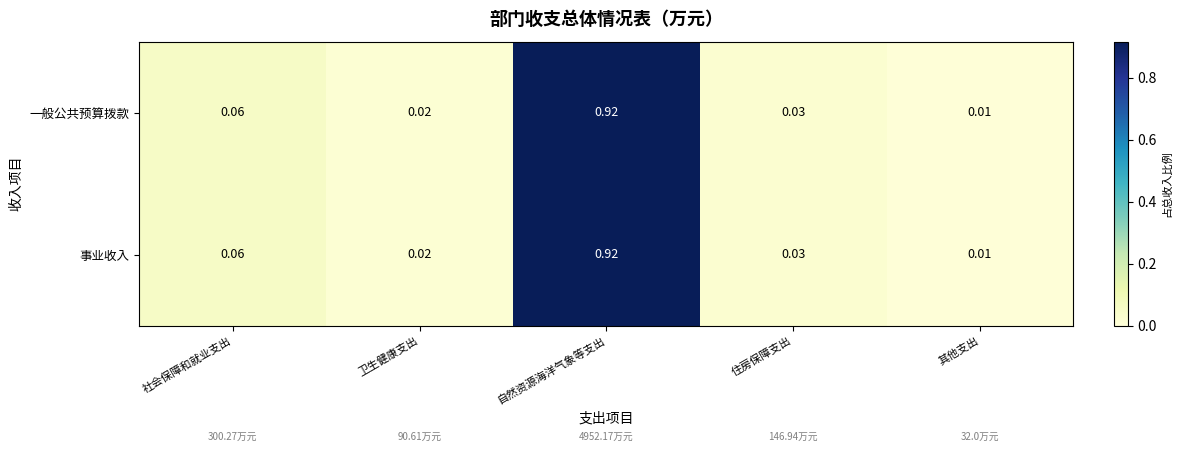

Rank the categories by 事业收入 value from highest to lowest.

自然资源海洋气象等支出, 社会保障和就业支出, 住房保障支出, 卫生健康支出, 其他支出